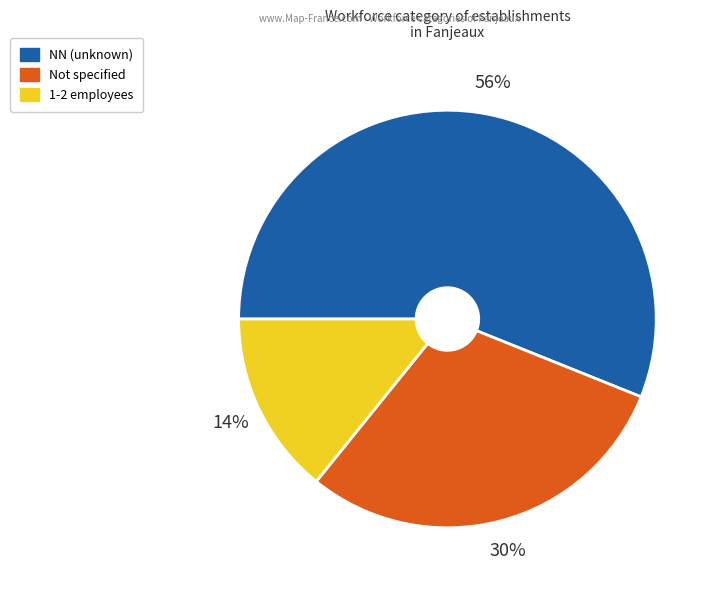

Which has a higher value, NN (unknown) or 1-2 employees?

NN (unknown)